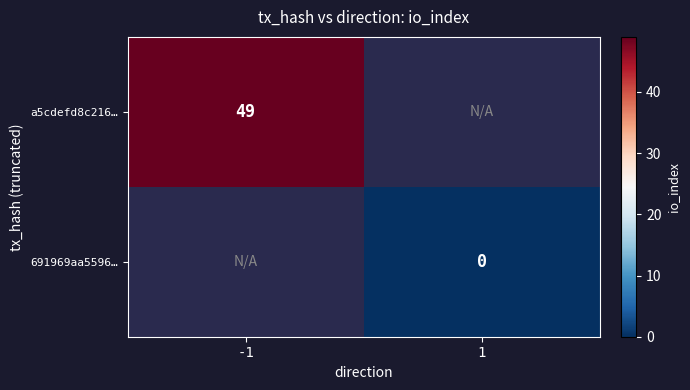

The a5cdefd8c216… series shows 49 at -1. True or false?

True